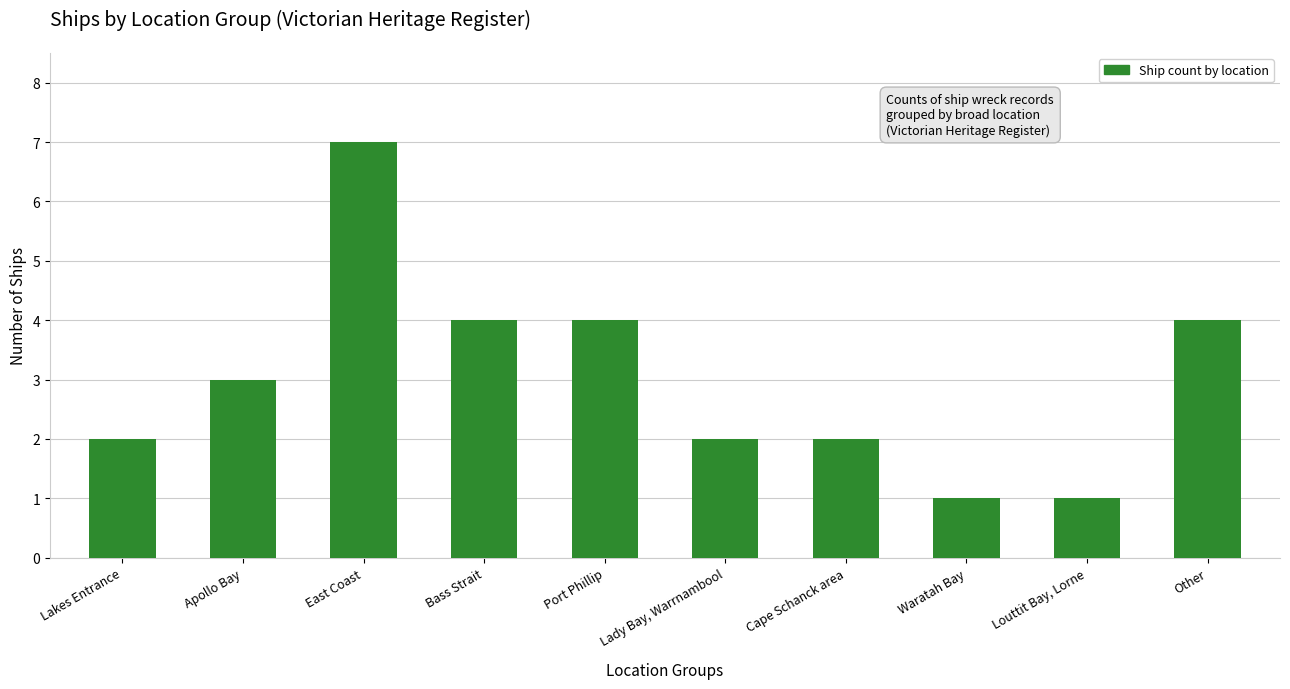

Which category has the highest value across all series?

East Coast